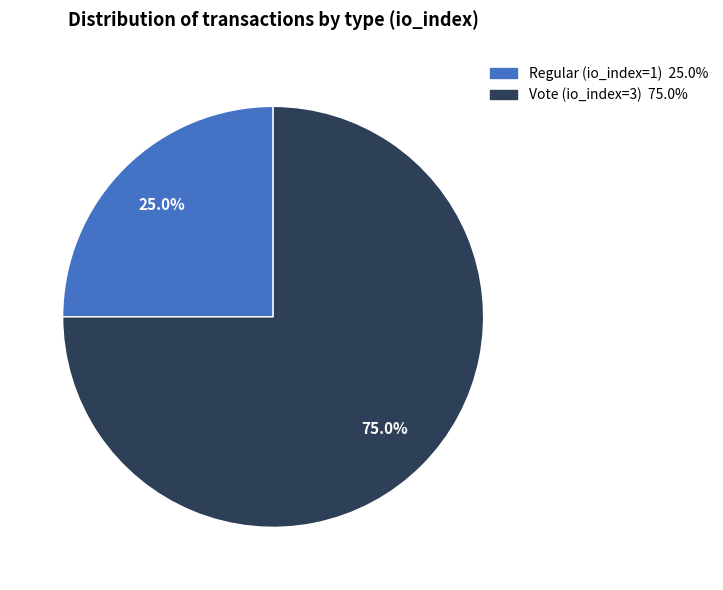

Approximately how many times larger is the value at Regular (io_index=1) compared to Vote (io_index=3)?

0.3